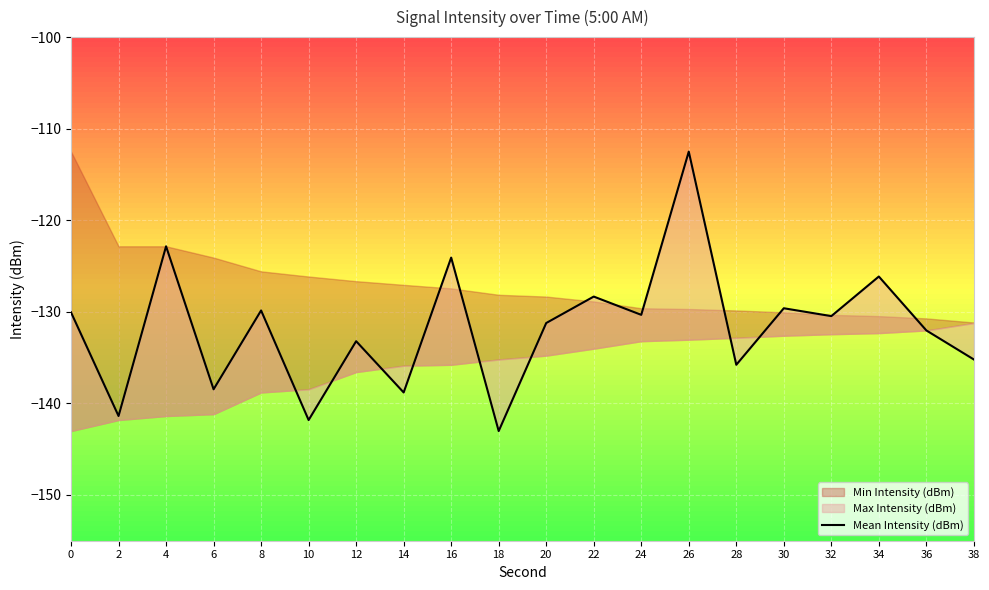

What value does the data have at 24?

-130.3